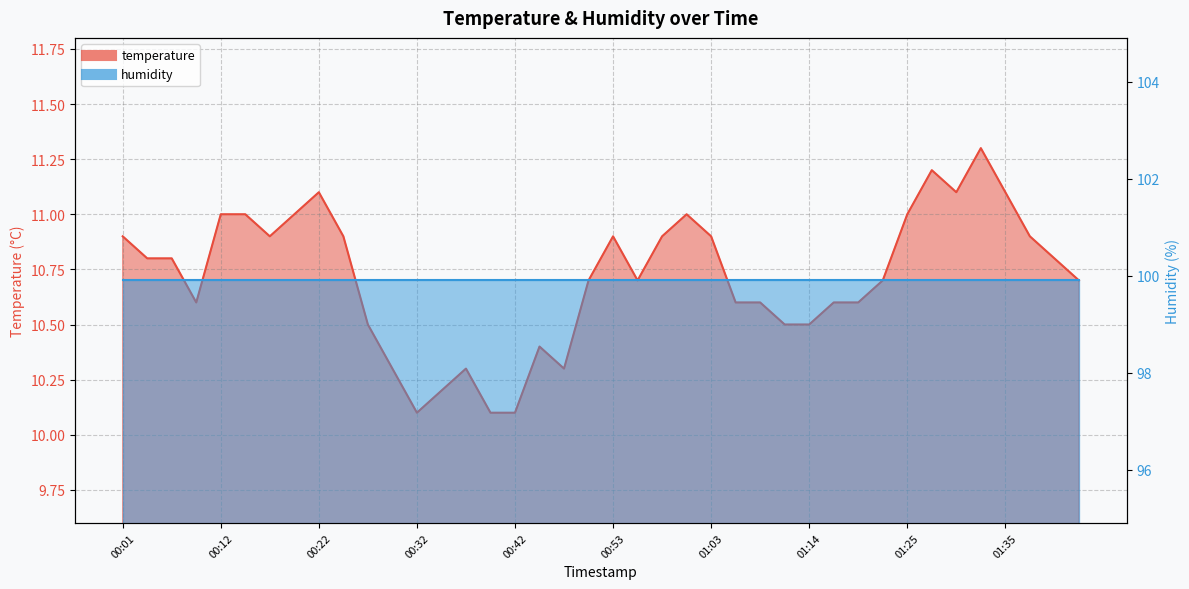

What is the change in value from 00:17 to 00:29?

-0.6